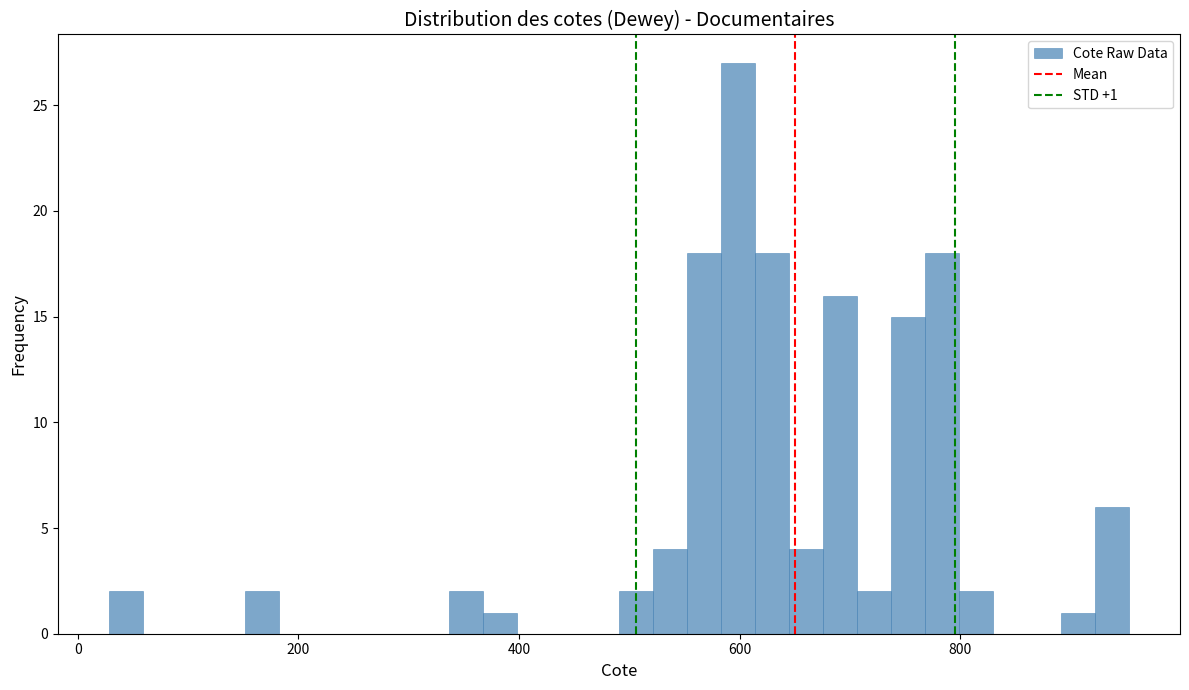

Around what value on the x-axis is the tallest bar? Give the approximate position of its centre, as read against the axis.

600